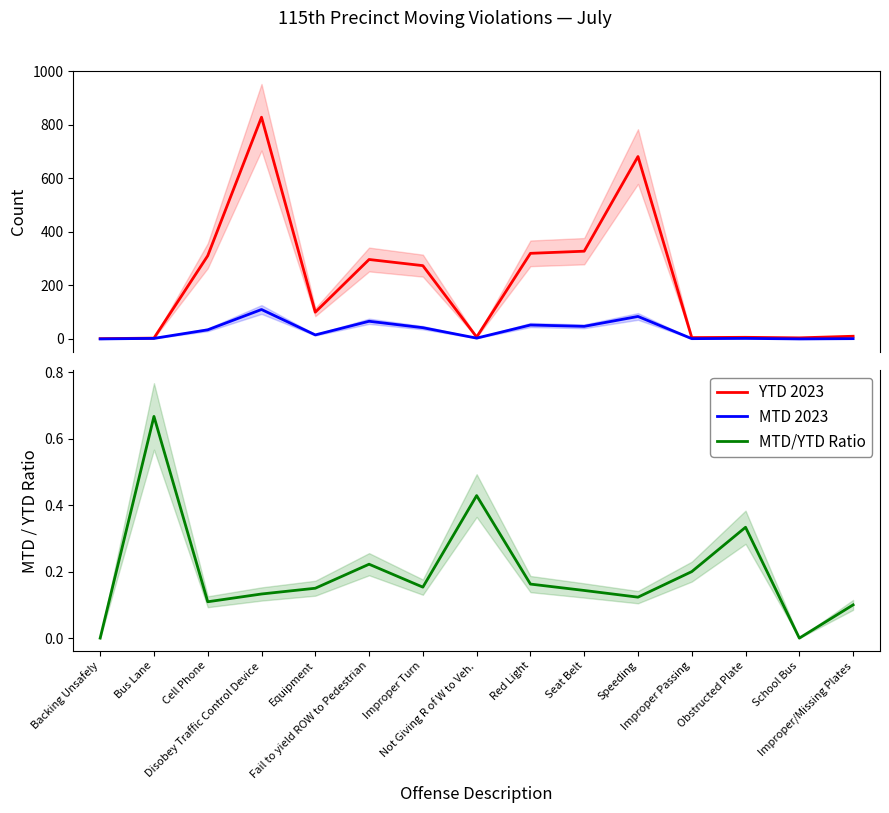

What are all the series names shown in the legend?

YTD 2023, MTD 2023, MTD/YTD Ratio